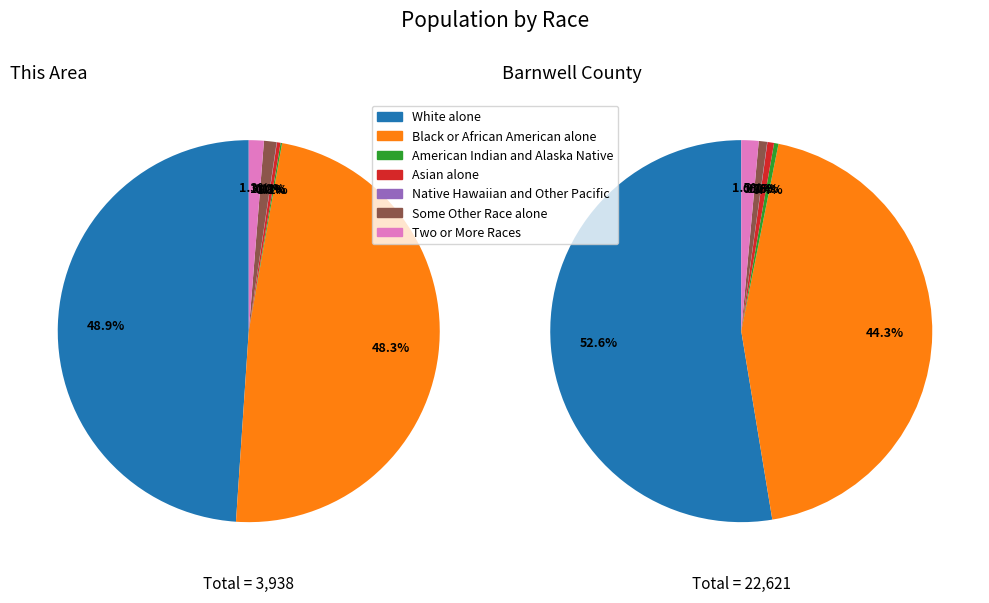

Does Some Other Race alone account for over 50% of the chart?

No